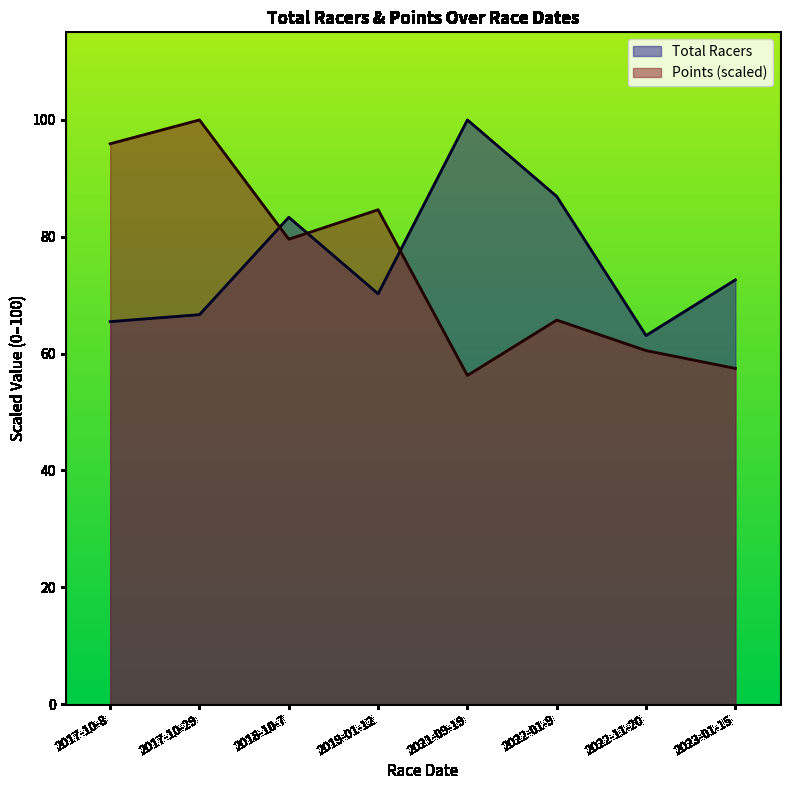

What is the sum of the Total Racers values at 2017-10-8 and 2019-01-12?

135.7